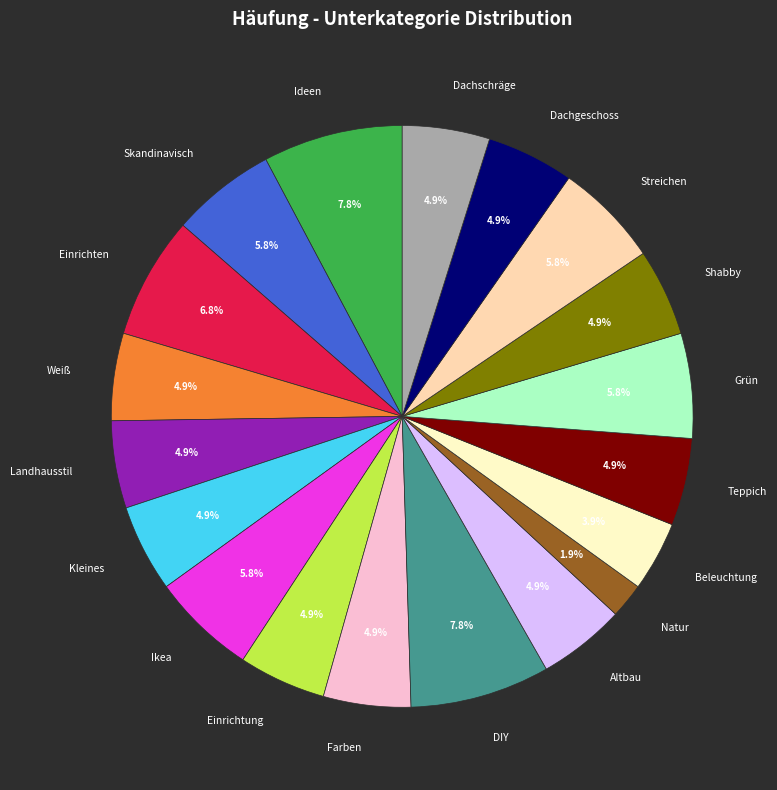

To the nearest percent, what is the average slice percentage?

5%